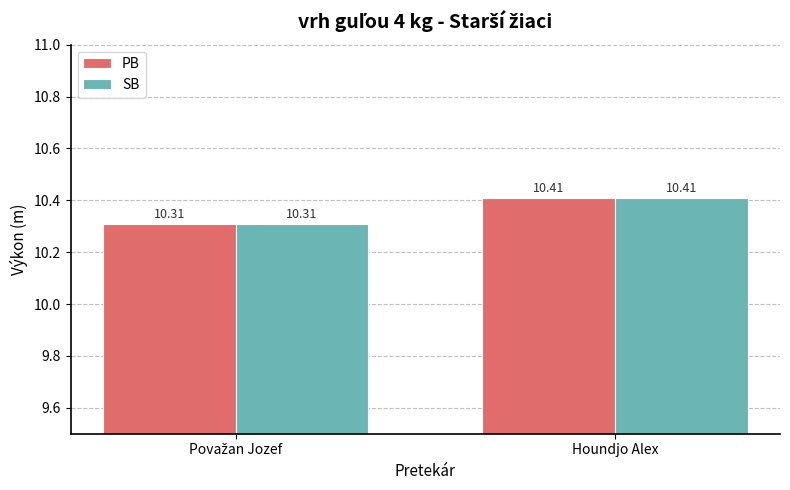

At which category is the sum across all series the highest?

Houndjo Alex